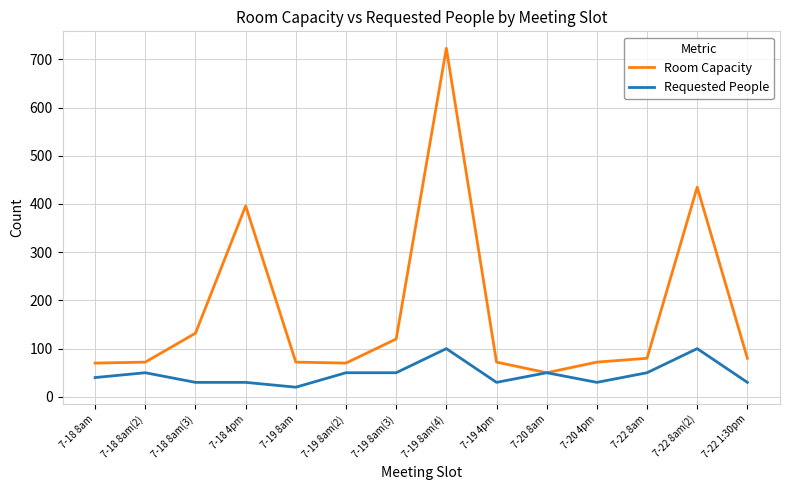

At how many categories does at least one series exceed 674?

1